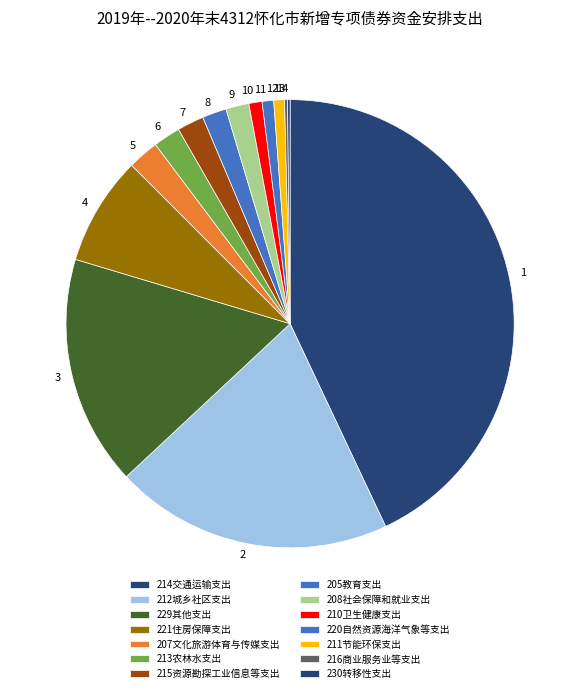

Count the number of slices in the pie.

14